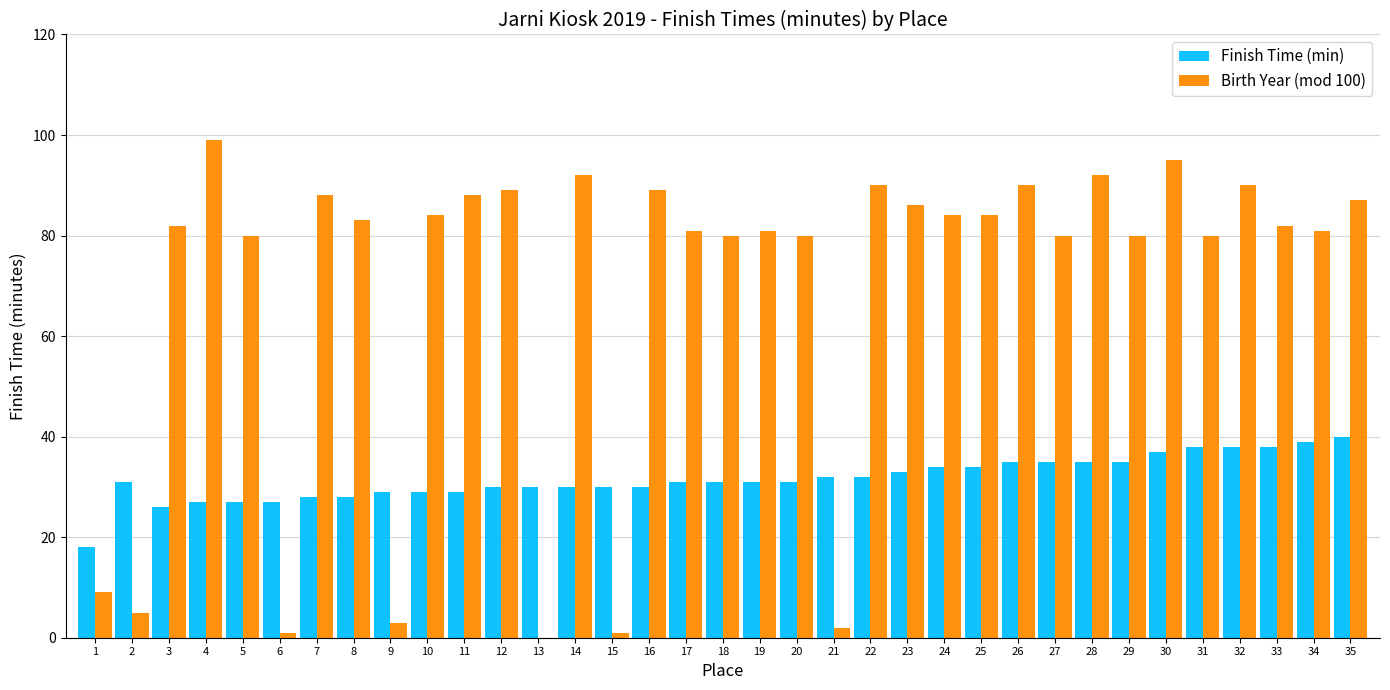

Is the value of Finish Time (min) at 35 greater than the value of Birth Year (mod 100) at 28?

No